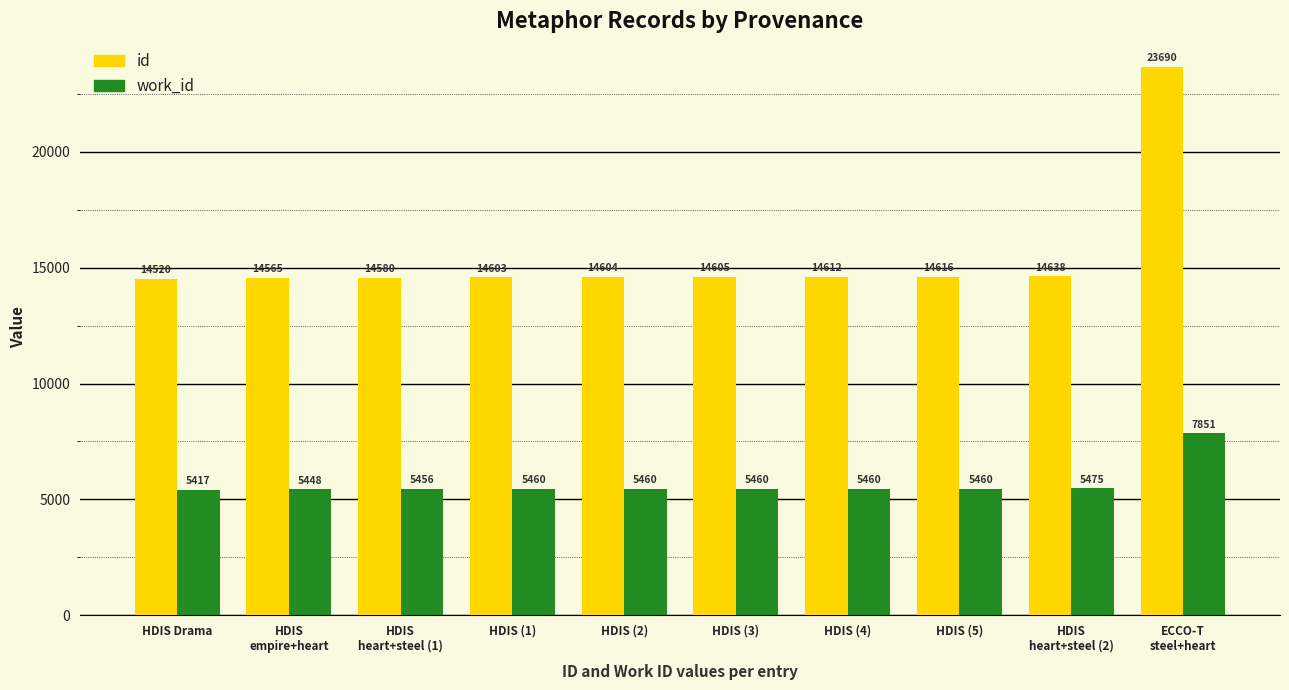

What is the label of the 3rd bar from the left?

HDIS
heart+steel (1)